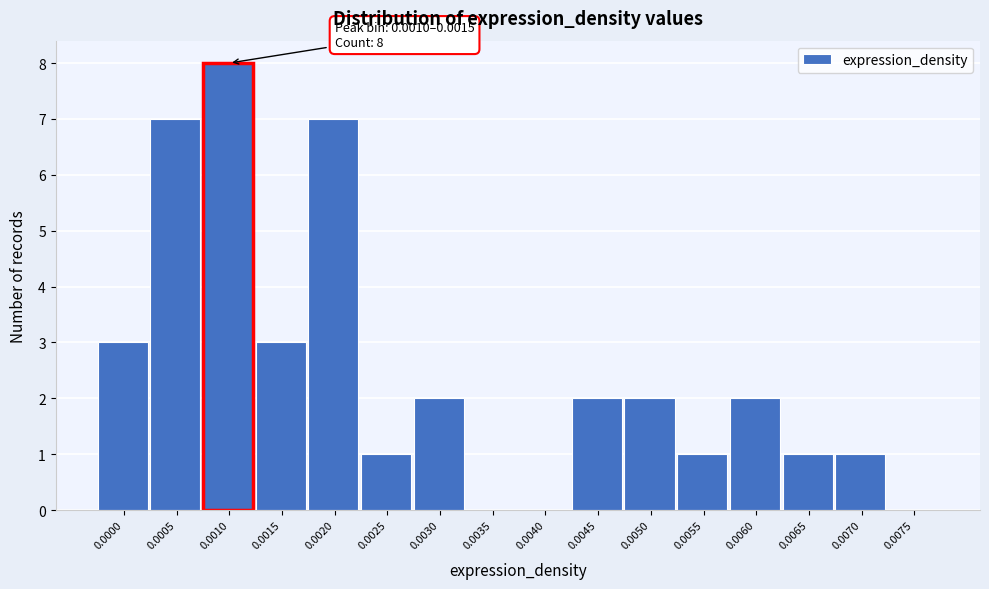

Reading right to left, list all the values displayed in this chart.

0.0075=0	0.0070=1	0.0065=1	0.0060=2	0.0055=1	0.0050=2	0.0045=2	0.0040=0	0.0035=0	0.0030=2	0.0025=1	0.0020=7	0.0015=3	0.0010=8	0.0005=7	0.0000=3